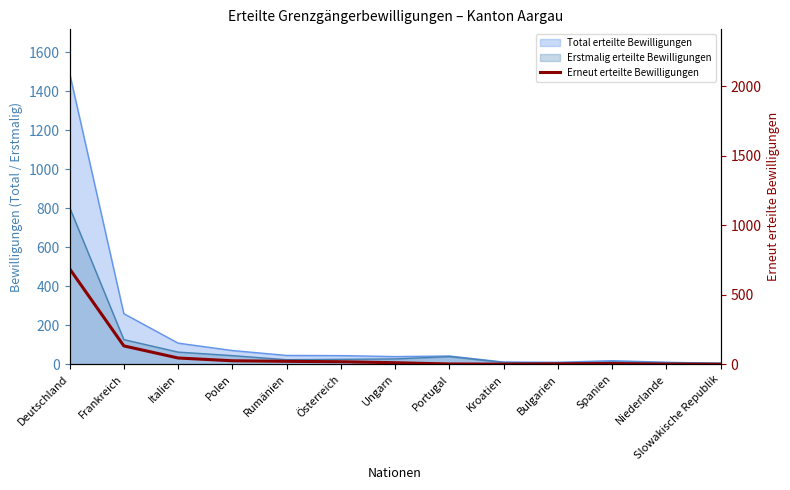

Does the chart have visible grid lines?

No